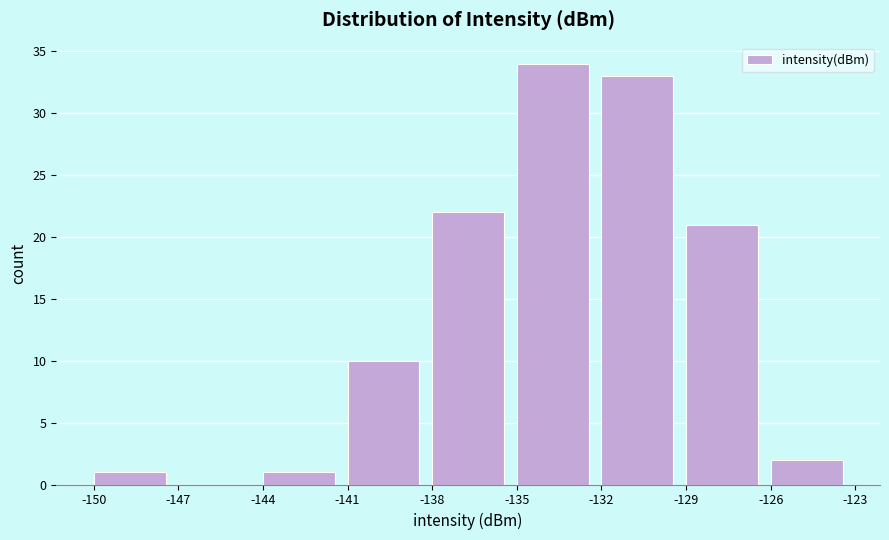

Over which range of the x-axis is the bar tallest?

-135 to -132